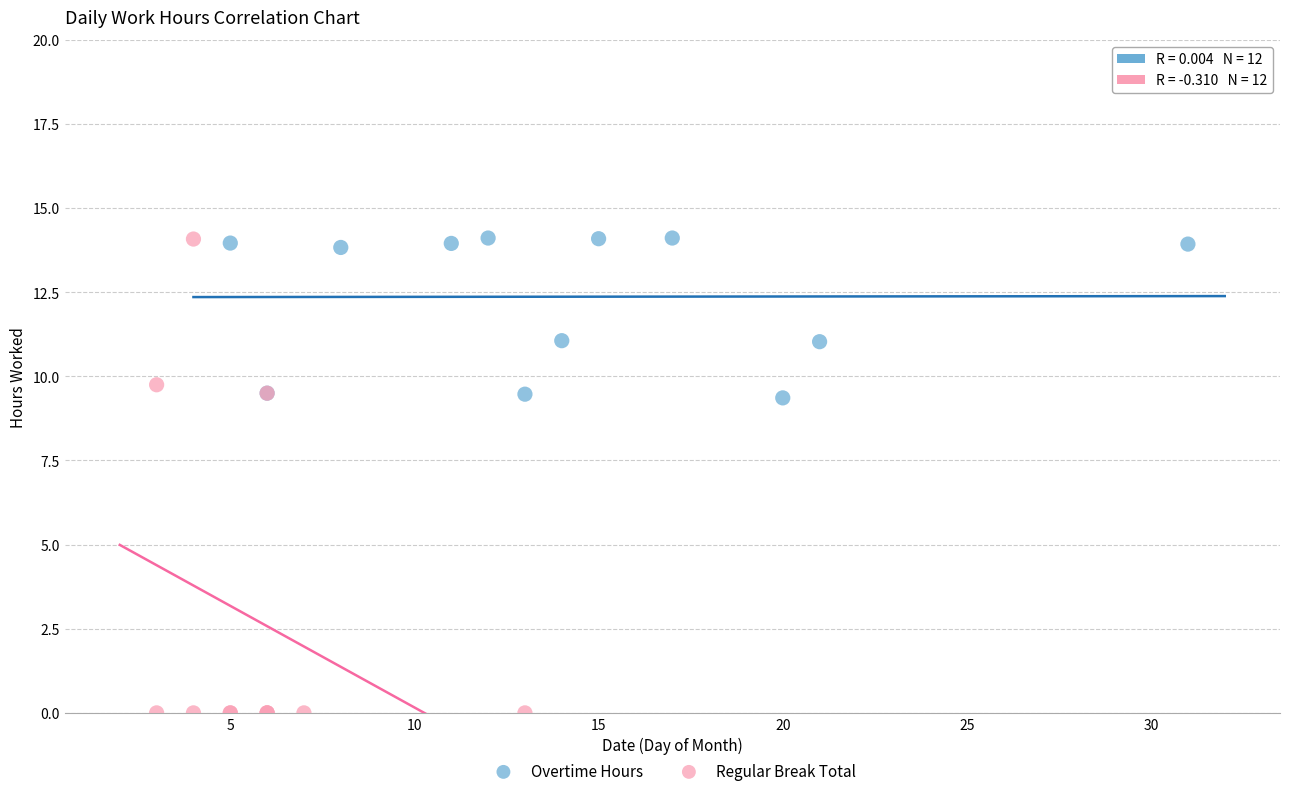

Which series has the widest spread of Y values?

Regular Break Total